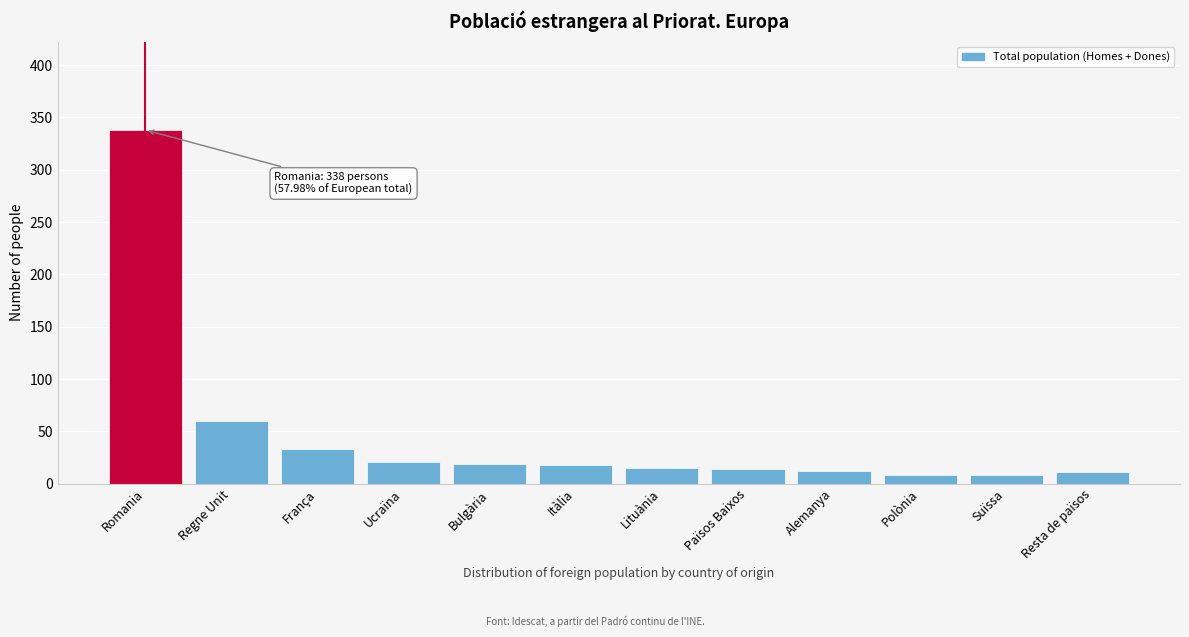

What is the label of the 4th bar from the right?

Alemanya